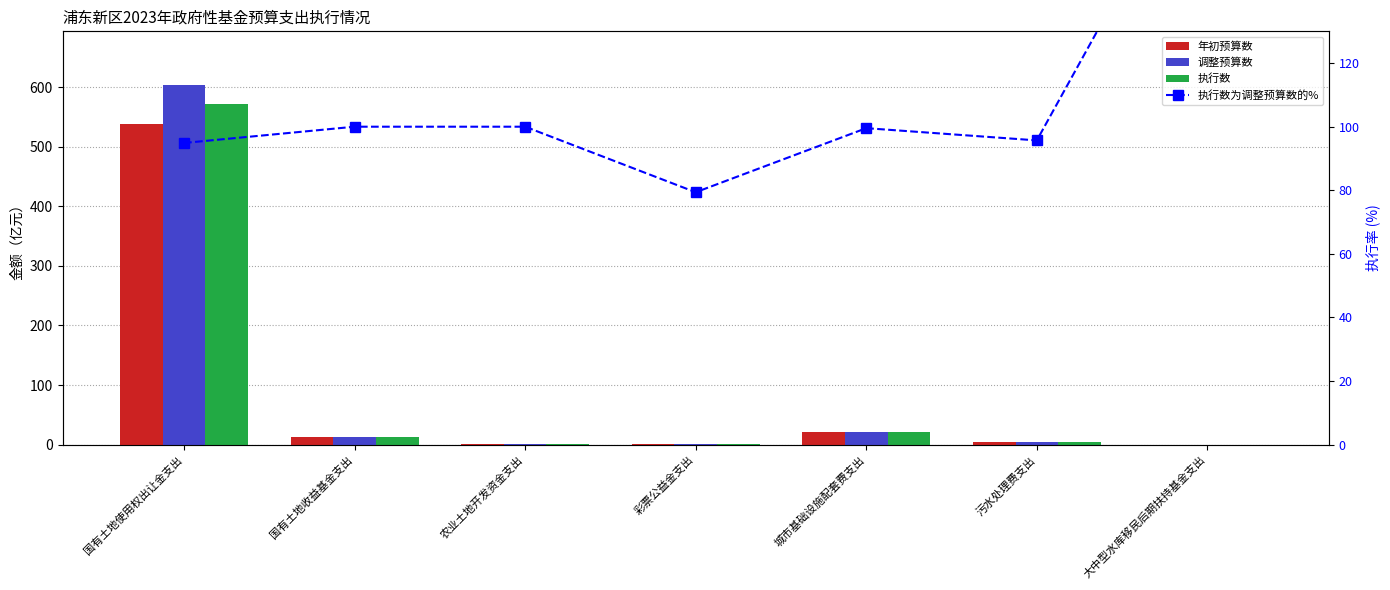

Reading left to right, extract all data points from this chart.

年初预算数: 国有土地使用权出让金支出=538.2	国有土地收益基金支出=13.0	农业土地开发资金支出=0.3	彩票公益金支出=1.4	城市基础设施配套费支出=20.7	污水处理费支出=4.0	大中型水库移民后期扶持基金支出=0.1
调整预算数: 国有土地使用权出让金支出=603.1	国有土地收益基金支出=13.0	农业土地开发资金支出=0.3	彩票公益金支出=1.4	城市基础设施配套费支出=20.7	污水处理费支出=5.2	大中型水库移民后期扶持基金支出=0.1
执行数: 国有土地使用权出让金支出=572.3	国有土地收益基金支出=13.0	农业土地开发资金支出=0.3	彩票公益金支出=1.1	城市基础设施配套费支出=20.6	污水处理费支出=4.9	大中型水库移民后期扶持基金支出=0.1
执行数为调整预算数的%: 国有土地使用权出让金支出=94.9	国有土地收益基金支出=100.0	农业土地开发资金支出=100.0	彩票公益金支出=79.4	城市基础设施配套费支出=99.5	污水处理费支出=95.7	大中型水库移民后期扶持基金支出=192.7